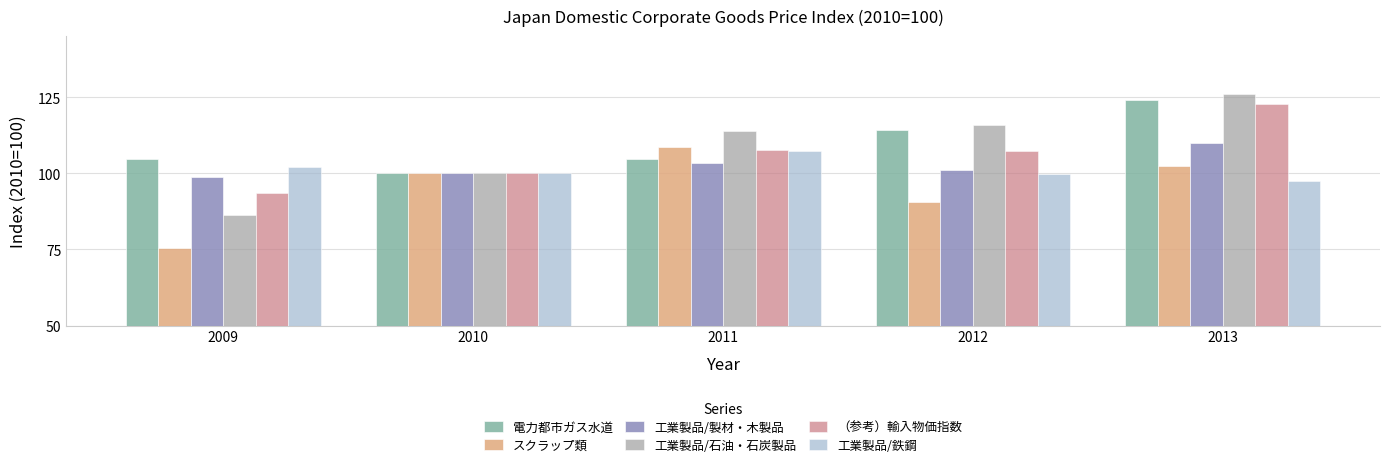

What is the total value across all series at 2010?

600.0